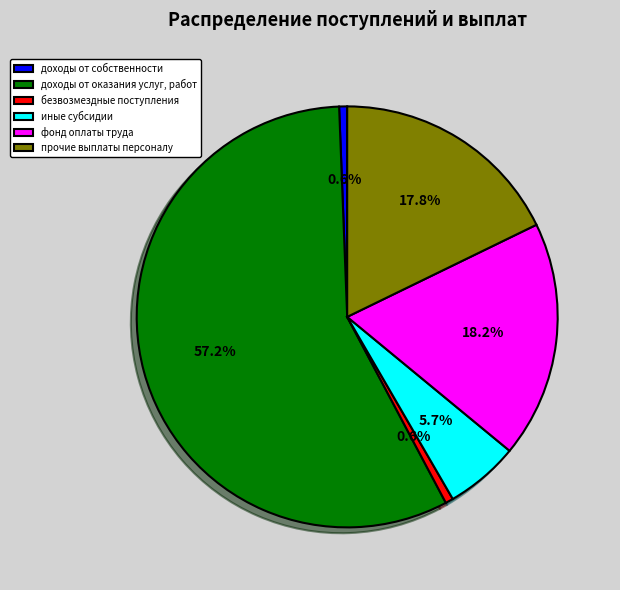

Does доходы от оказания услуг, работ account for over 50% of the chart?

Yes